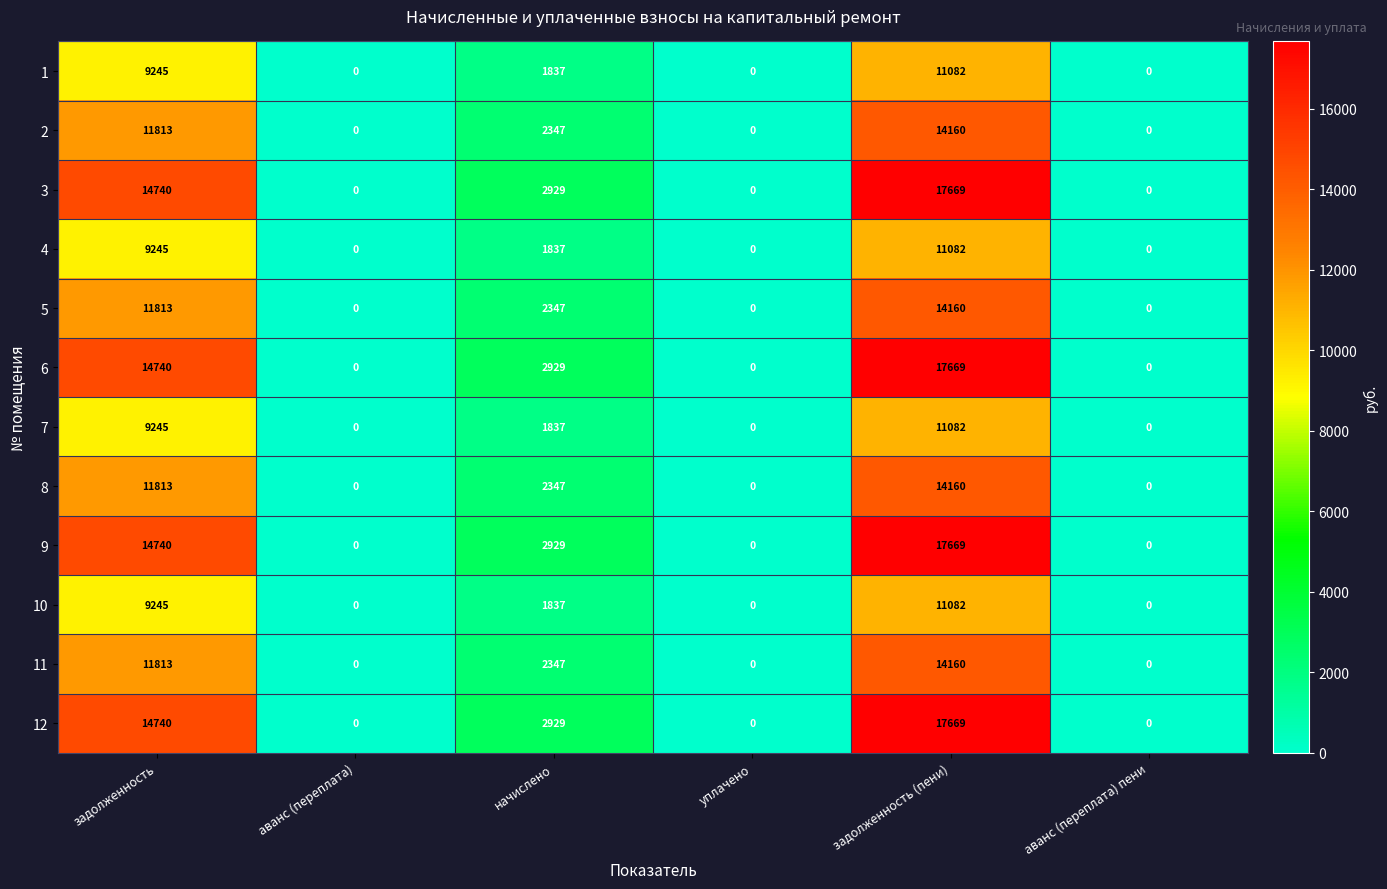

At which category is the sum across all series the highest?

задолженность (пени)